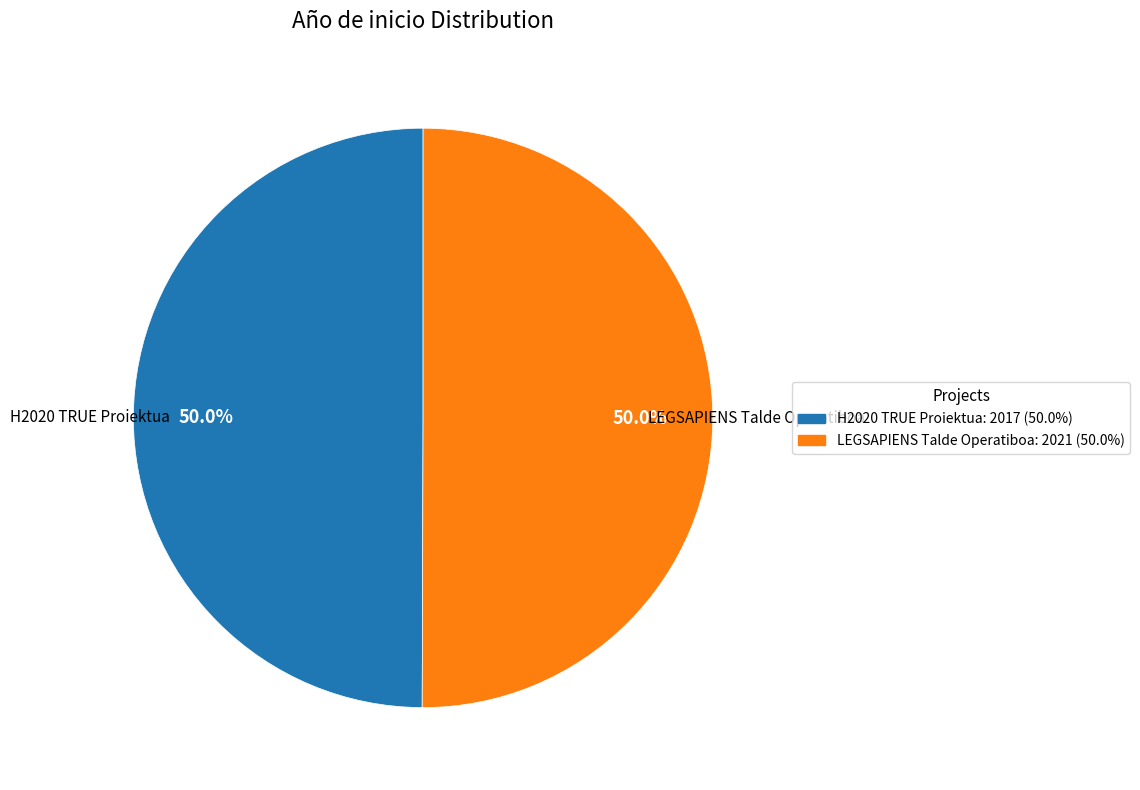

How much of the chart is everything except LEGSAPIENS Talde Operatiboa?

50.0%